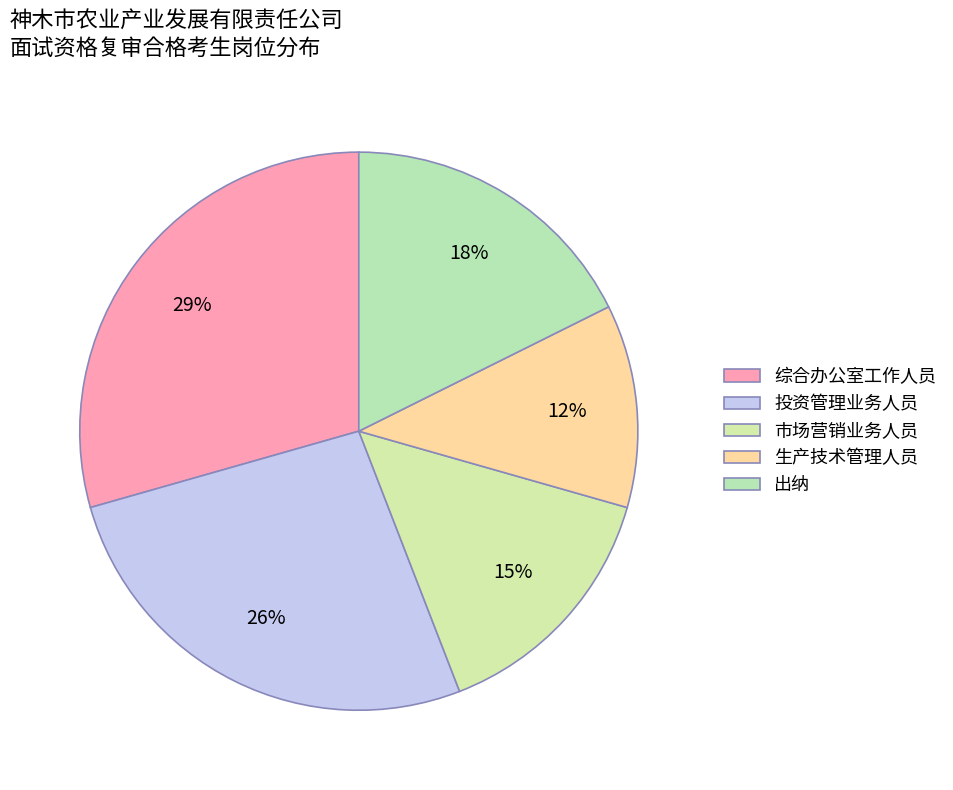

Approximately how many times larger is the value at 出纳 compared to 生产技术管理人员?

1.5